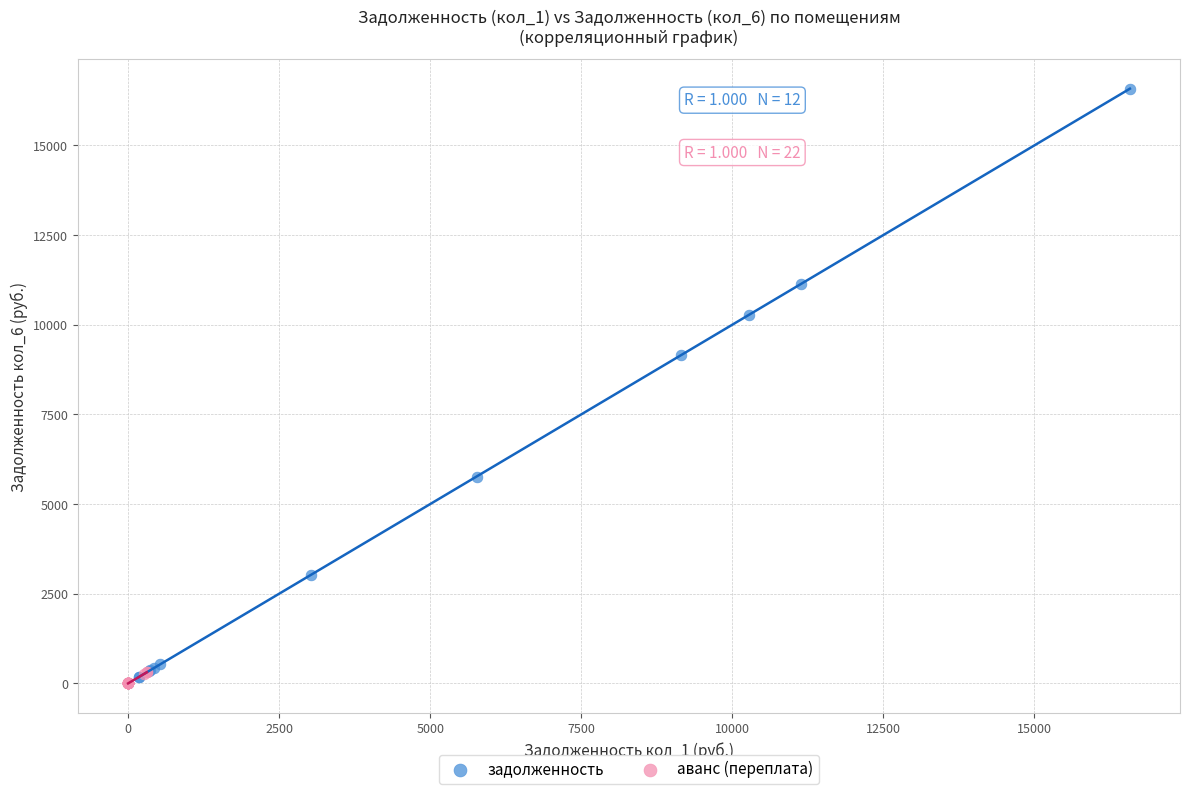

Which series reaches the maximum Y coordinate?

задолженность